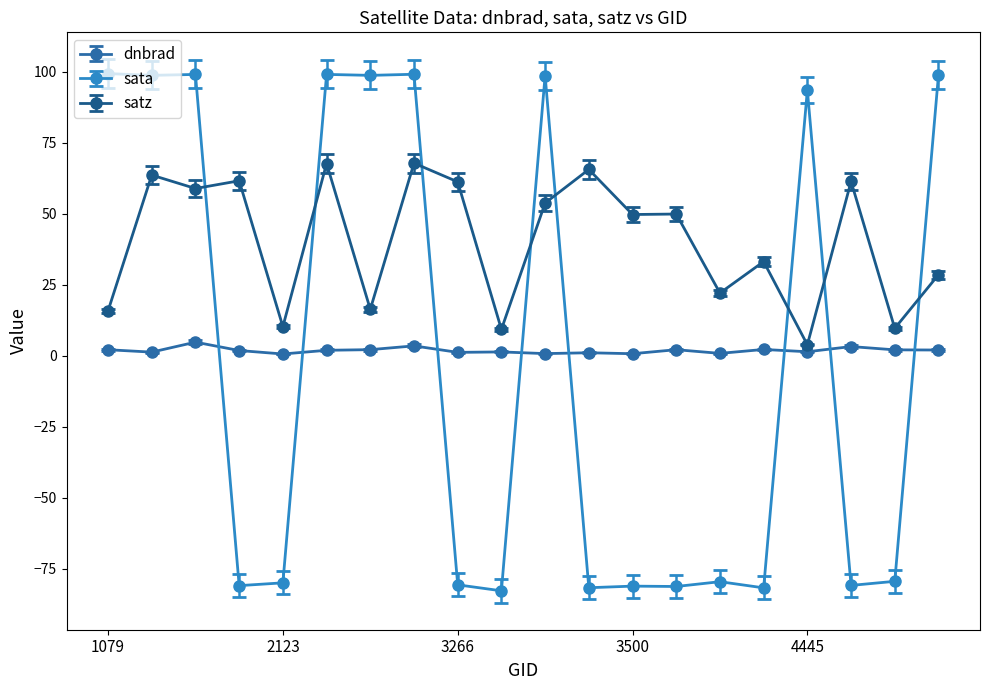

What is the average value of the dnbrad series?

1.8